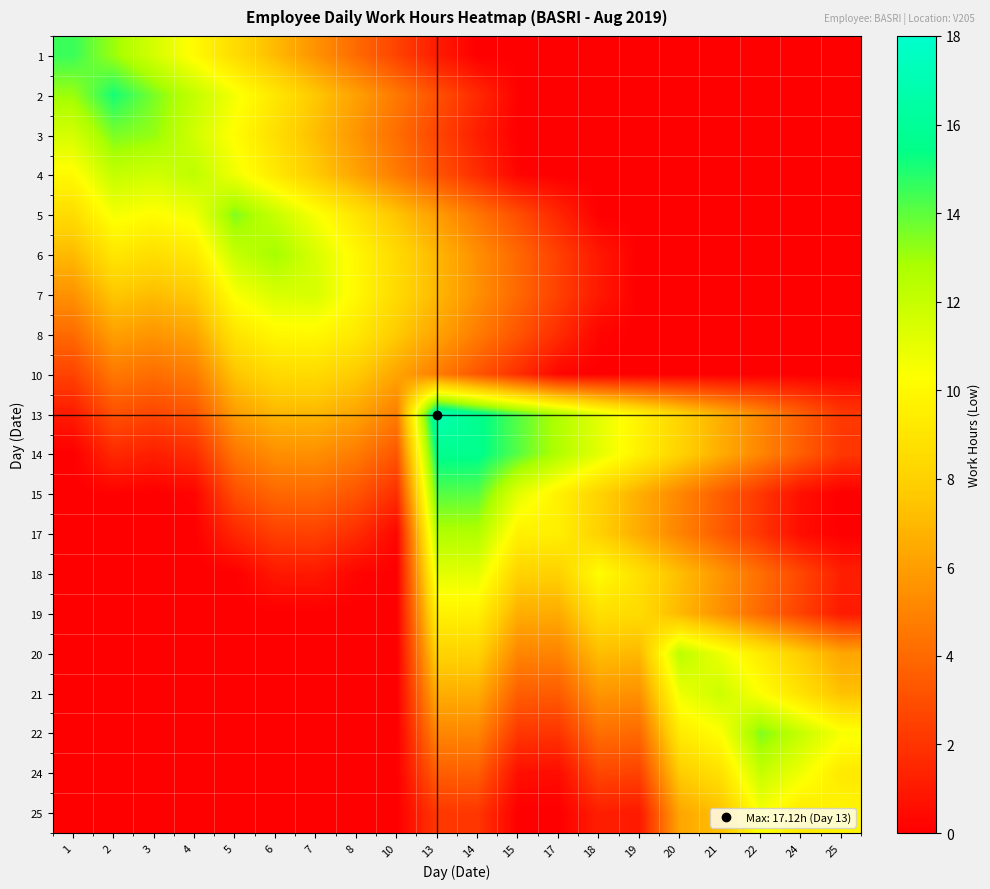

Reading left to right, what are all the values shown in this chart?

1: 1=14.6	2=13.1	3=11.6	4=10.1	5=8.6	6=7.1	7=5.6	8=4.1	10=2.6	13=1.1	14=0.0	15=0.0	17=0.0	18=0.0	19=0.0	20=0.0	21=0.0	22=0.0	24=0.0	25=0.0
2: 1=13.1	2=15.1	3=13.6	4=12.1	5=10.6	6=9.1	7=7.6	8=6.1	10=4.6	13=3.1	14=1.6	15=0.1	17=0.0	18=0.0	19=0.0	20=0.0	21=0.0	22=0.0	24=0.0	25=0.0
3: 1=11.6	2=13.6	3=13.2	4=11.7	5=10.2	6=8.7	7=7.2	8=5.7	10=4.2	13=2.7	14=1.2	15=0.0	17=0.0	18=0.0	19=0.0	20=0.0	21=0.0	22=0.0	24=0.0	25=0.0
4: 1=10.1	2=12.1	3=11.7	4=12.2	5=10.7	6=9.2	7=7.7	8=6.2	10=4.7	13=3.2	14=1.7	15=0.2	17=0.0	18=0.0	19=0.0	20=0.0	21=0.0	22=0.0	24=0.0	25=0.0
5: 1=8.6	2=10.6	3=10.2	4=10.7	5=13.5	6=12.0	7=10.5	8=9.0	10=7.5	13=6.0	14=4.5	15=3.0	17=1.5	18=0.0	19=0.0	20=0.0	21=0.0	22=0.0	24=0.0	25=0.0
6: 1=7.1	2=9.1	3=8.7	4=9.2	5=12.0	6=12.9	7=11.4	8=9.9	10=8.4	13=6.9	14=5.4	15=3.9	17=2.4	18=0.9	19=0.0	20=0.0	21=0.0	22=0.0	24=0.0	25=0.0
7: 1=5.6	2=7.6	3=7.2	4=7.7	5=10.5	6=11.4	7=11.5	8=10.0	10=8.5	13=7.0	14=5.5	15=4.0	17=2.5	18=1.0	19=0.0	20=0.0	21=0.0	22=0.0	24=0.0	25=0.0
8: 1=4.1	2=6.1	3=5.7	4=6.2	5=9.0	6=9.9	7=10.0	8=9.2	10=7.7	13=6.2	14=4.7	15=3.2	17=1.7	18=0.2	19=0.0	20=0.0	21=0.0	22=0.0	24=0.0	25=0.0
10: 1=2.6	2=4.6	3=4.2	4=4.7	5=7.5	6=8.4	7=8.5	8=7.7	10=6.3	13=4.8	14=3.3	15=1.8	17=0.3	18=0.0	19=0.0	20=0.0	21=0.0	22=0.0	24=0.0	25=0.0
13: 1=1.1	2=3.1	3=2.7	4=3.2	5=6.0	6=6.9	7=7.0	8=6.2	10=4.8	13=17.1	14=15.6	15=14.1	17=12.6	18=11.1	19=9.6	20=8.1	21=6.6	22=5.1	24=3.6	25=2.1
14: 1=0.0	2=1.6	3=1.2	4=1.7	5=4.5	6=5.4	7=5.5	8=4.7	10=3.3	13=15.6	14=15.6	15=14.1	17=12.6	18=11.1	19=9.6	20=8.1	21=6.6	22=5.1	24=3.6	25=2.1
15: 1=0.0	2=0.1	3=0.0	4=0.2	5=3.0	6=3.9	7=4.0	8=3.2	10=1.8	13=14.1	14=14.1	15=11.1	17=9.6	18=8.1	19=6.6	20=5.1	21=3.6	22=2.1	24=0.6	25=0.0
17: 1=0.0	2=0.0	3=0.0	4=0.0	5=1.5	6=2.4	7=2.5	8=1.7	10=0.3	13=12.6	14=12.6	15=9.6	17=9.5	18=8.0	19=6.5	20=5.0	21=3.5	22=2.0	24=0.5	25=0.0
18: 1=0.0	2=0.0	3=0.0	4=0.0	5=0.0	6=0.9	7=1.0	8=0.2	10=0.0	13=11.1	14=11.1	15=8.1	17=8.0	18=10.2	19=8.7	20=7.2	21=5.7	22=4.2	24=2.7	25=1.2
19: 1=0.0	2=0.0	3=0.0	4=0.0	5=0.0	6=0.0	7=0.0	8=0.0	10=0.0	13=9.6	14=9.6	15=6.6	17=6.5	18=8.7	19=8.5	20=7.0	21=5.5	22=4.0	24=2.5	25=1.0
20: 1=0.0	2=0.0	3=0.0	4=0.0	5=0.0	6=0.0	7=0.0	8=0.0	10=0.0	13=8.1	14=8.1	15=5.1	17=5.0	18=7.2	19=7.0	20=12.3	21=10.8	22=9.3	24=7.8	25=6.3
21: 1=0.0	2=0.0	3=0.0	4=0.0	5=0.0	6=0.0	7=0.0	8=0.0	10=0.0	13=6.6	14=6.6	15=3.6	17=3.5	18=5.7	19=5.5	20=10.8	21=11.8	22=10.3	24=8.8	25=7.3
22: 1=0.0	2=0.0	3=0.0	4=0.0	5=0.0	6=0.0	7=0.0	8=0.0	10=0.0	13=5.1	14=5.1	15=2.1	17=2.0	18=4.2	19=4.0	20=9.3	21=10.3	22=13.5	24=12.0	25=10.5
24: 1=0.0	2=0.0	3=0.0	4=0.0	5=0.0	6=0.0	7=0.0	8=0.0	10=0.0	13=3.6	14=3.6	15=0.6	17=0.5	18=2.7	19=2.5	20=7.8	21=8.8	22=12.0	24=10.7	25=9.2
25: 1=0.0	2=0.0	3=0.0	4=0.0	5=0.0	6=0.0	7=0.0	8=0.0	10=0.0	13=2.1	14=2.1	15=0.0	17=0.0	18=1.2	19=1.0	20=6.3	21=7.3	22=10.5	24=9.2	25=9.8